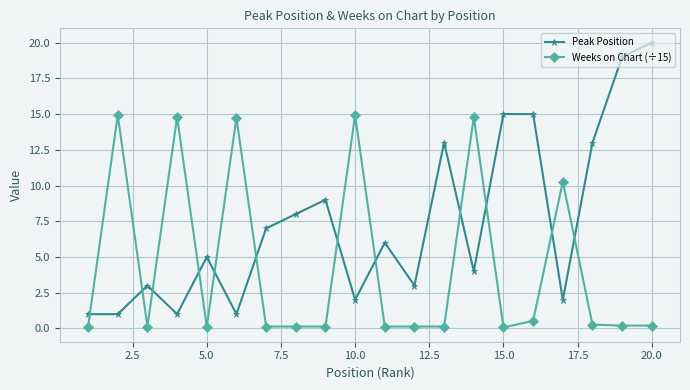

What is the value of the Weeks on Chart (÷15) point at the 16th from the left?

0.5